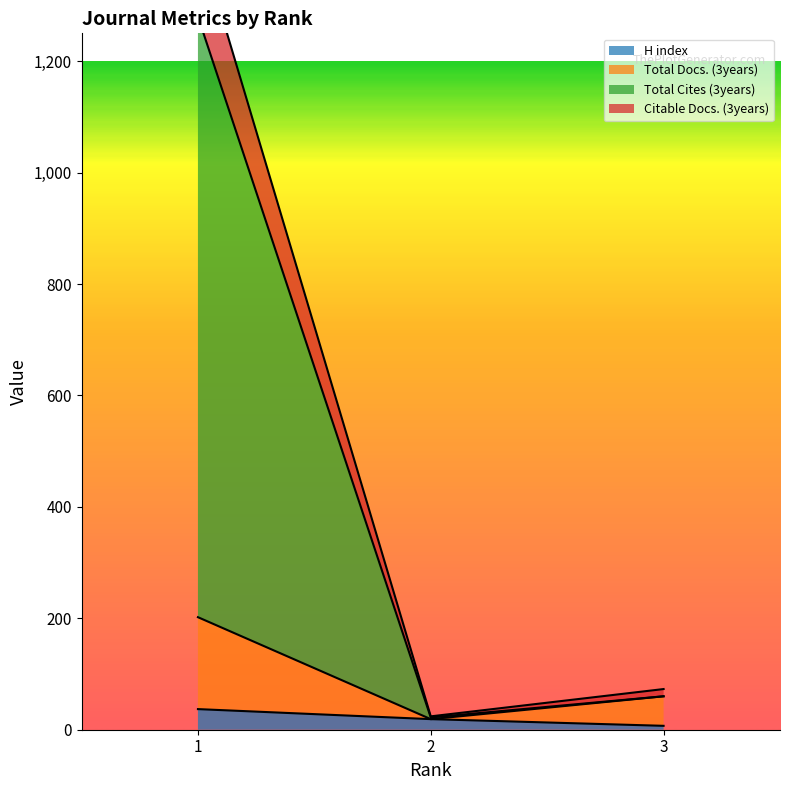

Where is Citable Docs. (3years) nearest to the value 724?

3